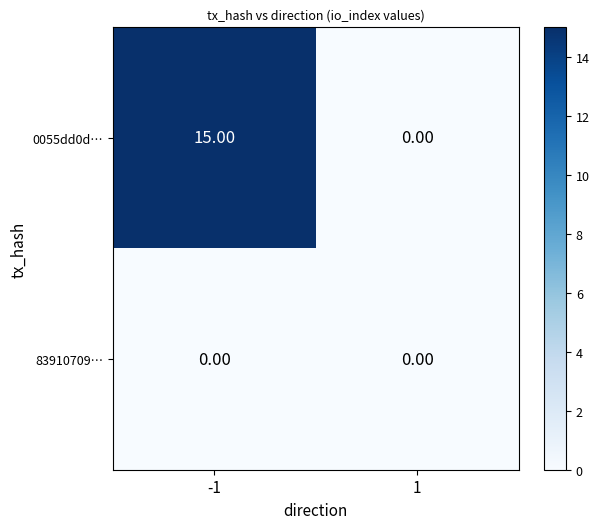

What is the difference between the highest and lowest values at -1?

15